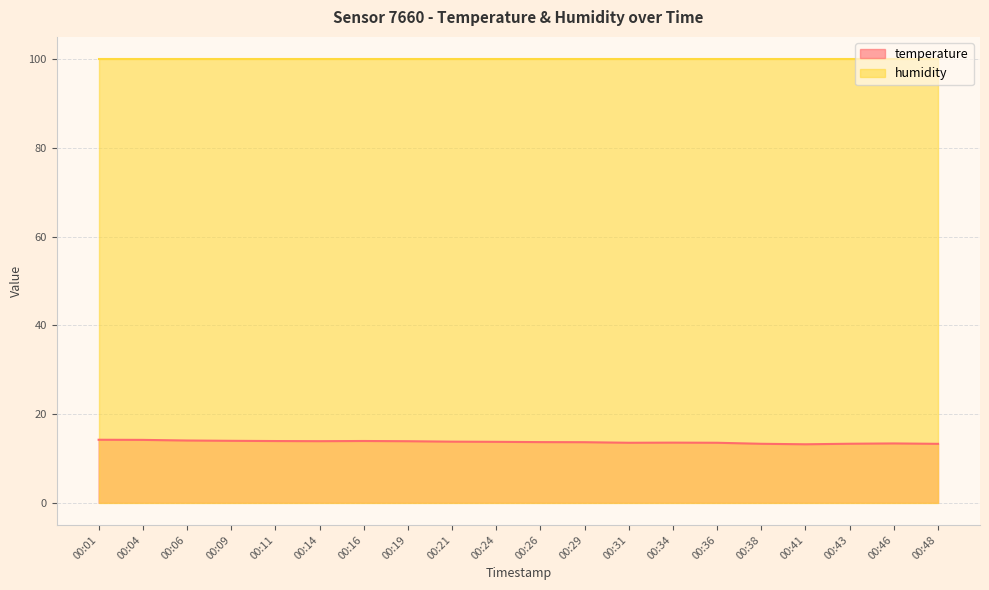

How many points are higher than both their immediate neighbors (excluding endpoints)?

3